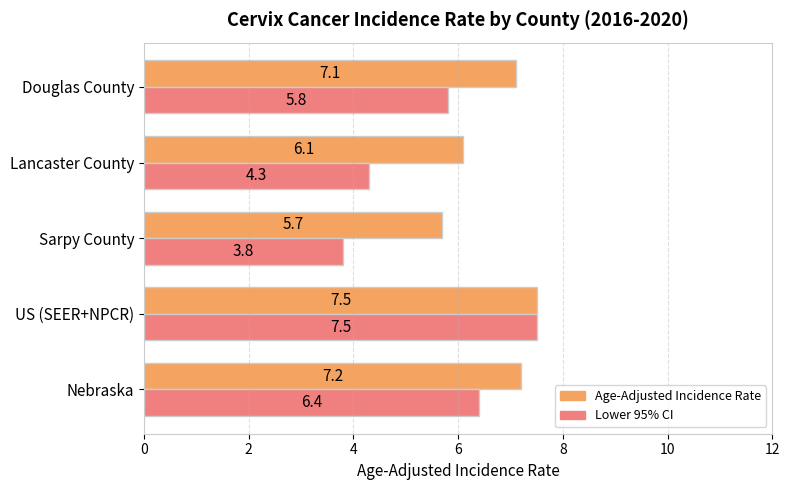

Rank the series at Douglas County from highest to lowest value.

Age-Adjusted Incidence Rate, Lower 95% CI